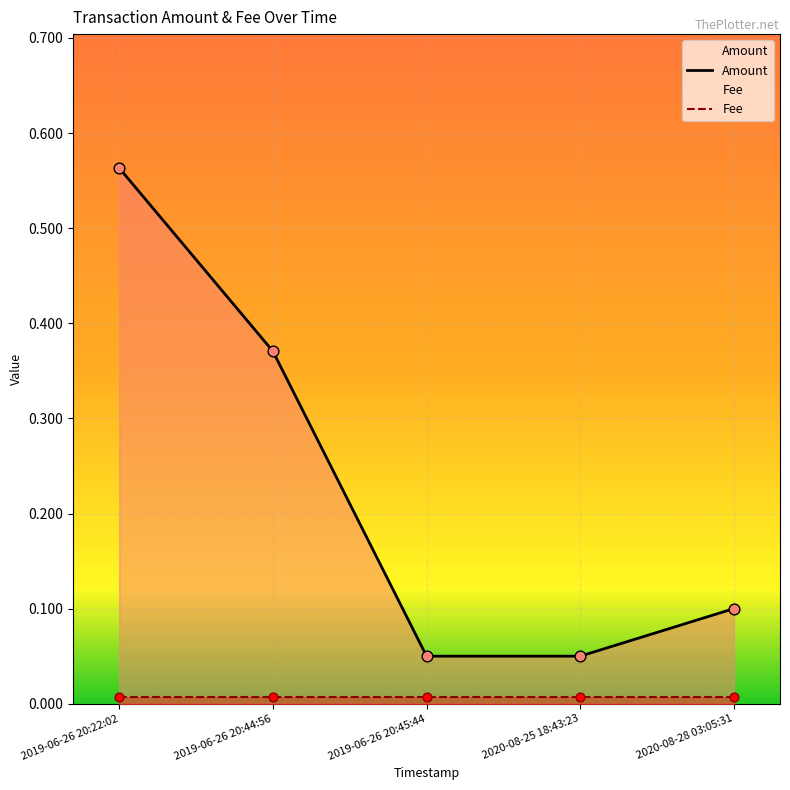

What is the total value across all series at 2020-08-28 03:05:31?

0.1